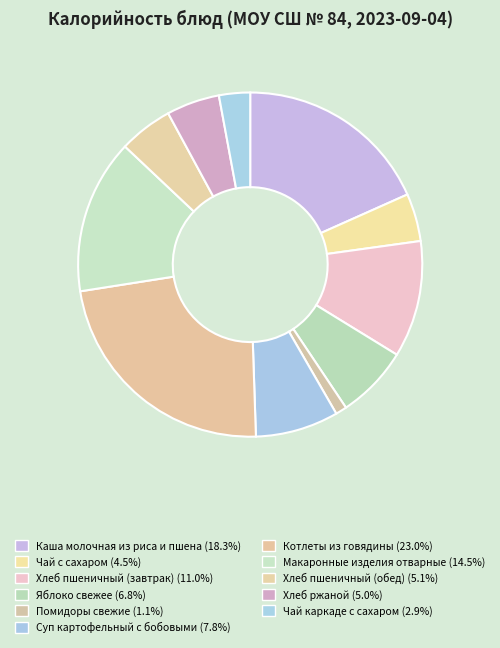

What percentage is the Суп картофельный с бобовыми slice, to the nearest percent?

8%